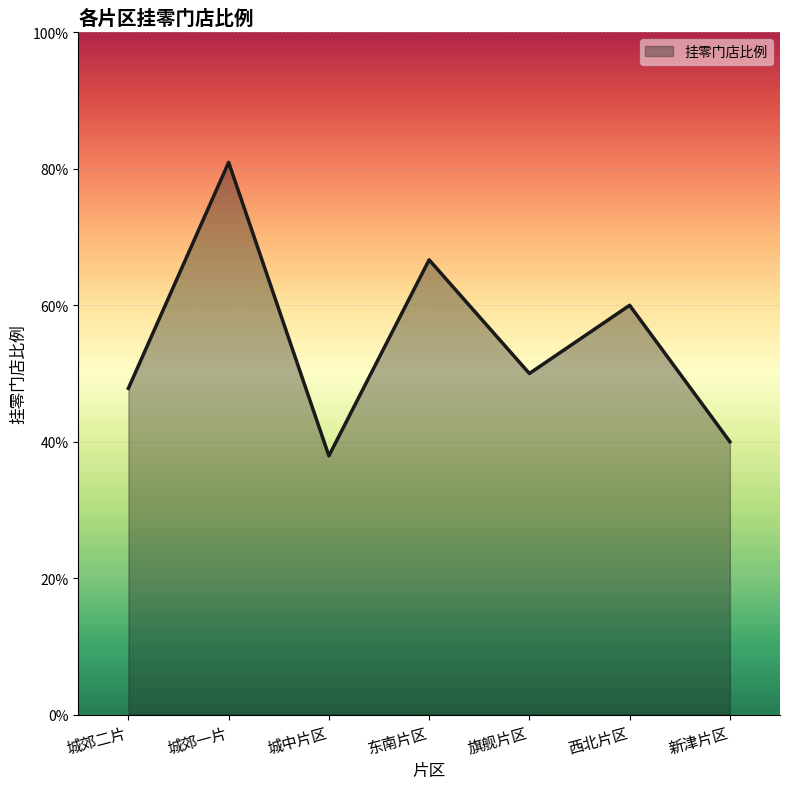

At which category does the data reach its first local peak?

城郊一片